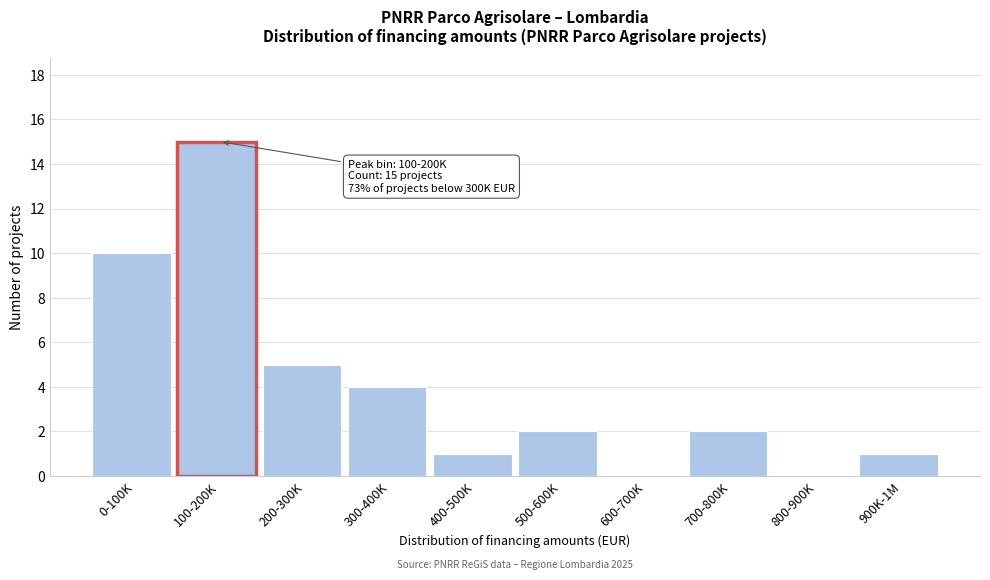

Reading left to right, transcribe all the data shown in this chart.

0-100K=10	100-200K=15	200-300K=5	300-400K=4	400-500K=1	500-600K=2	600-700K=0	700-800K=2	800-900K=0	900K-1M=1